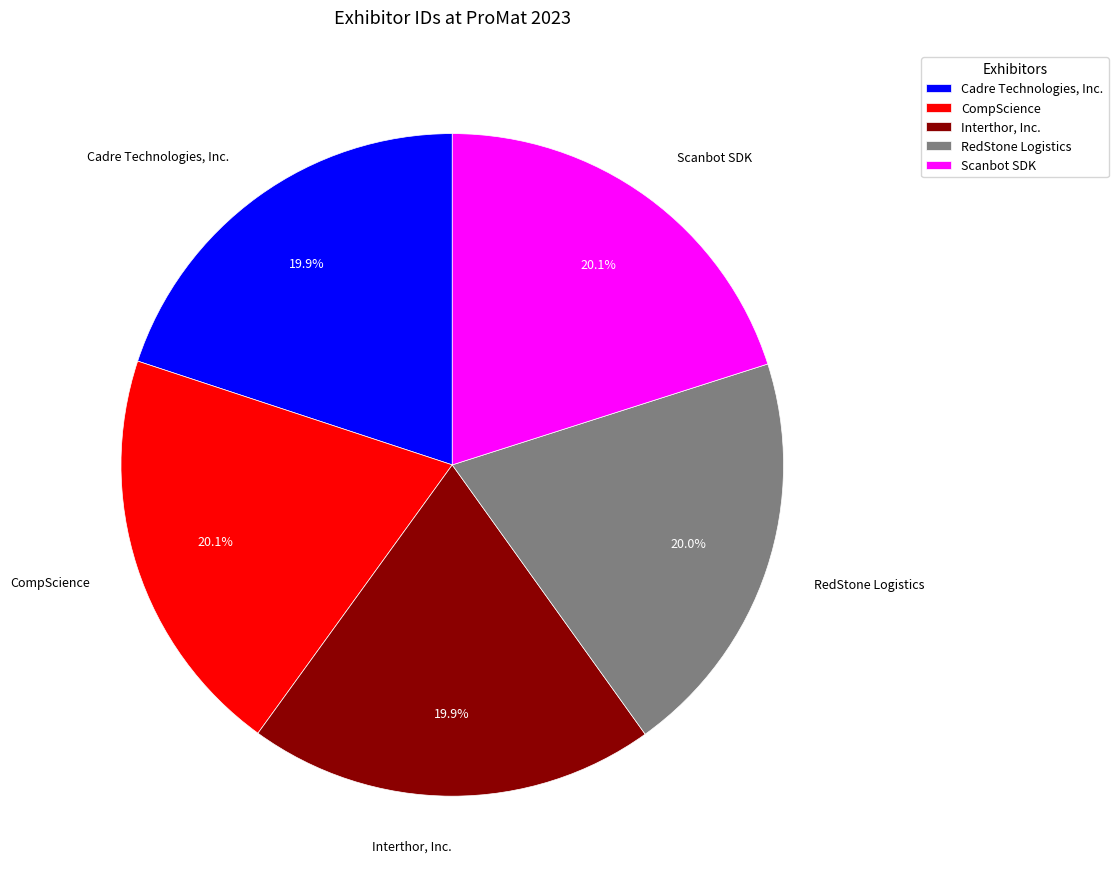

Approximately how many times larger is the value at Interthor, Inc. compared to Cadre Technologies, Inc.?

1.0